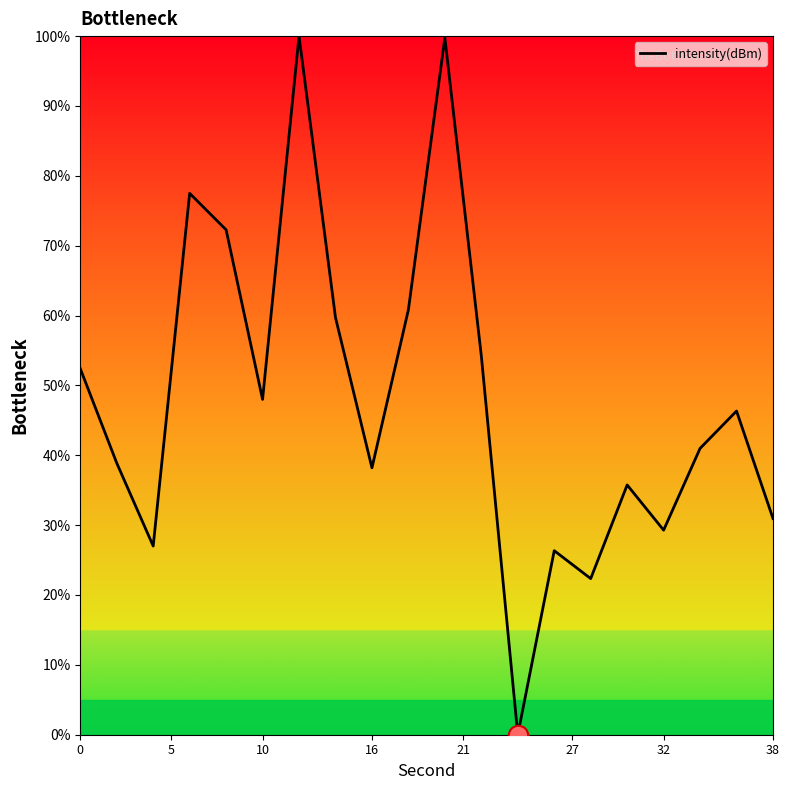

What is the greatest value displayed?

100.0